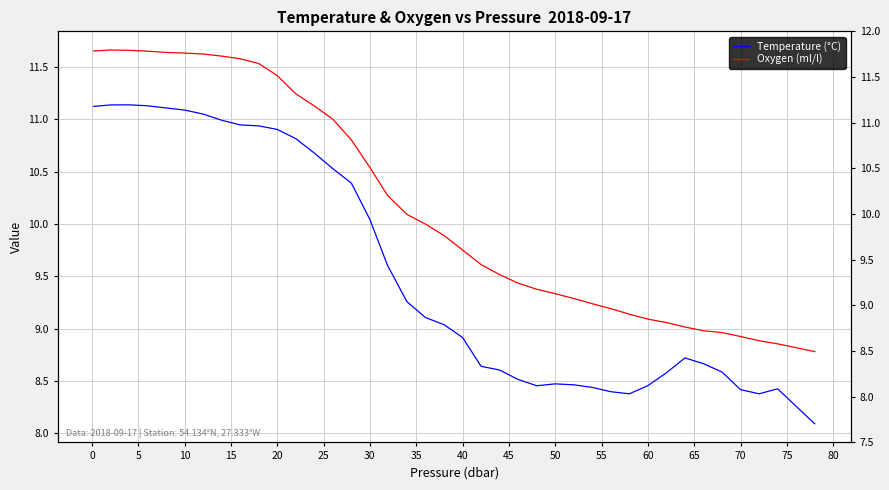

True or false: Temperature (°C) and Oxygen (ml/l) intersect in this chart.

False